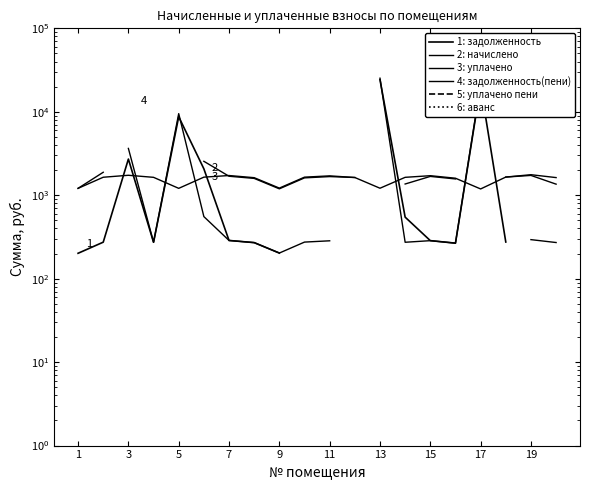

Count the number of data series in this chart.

6